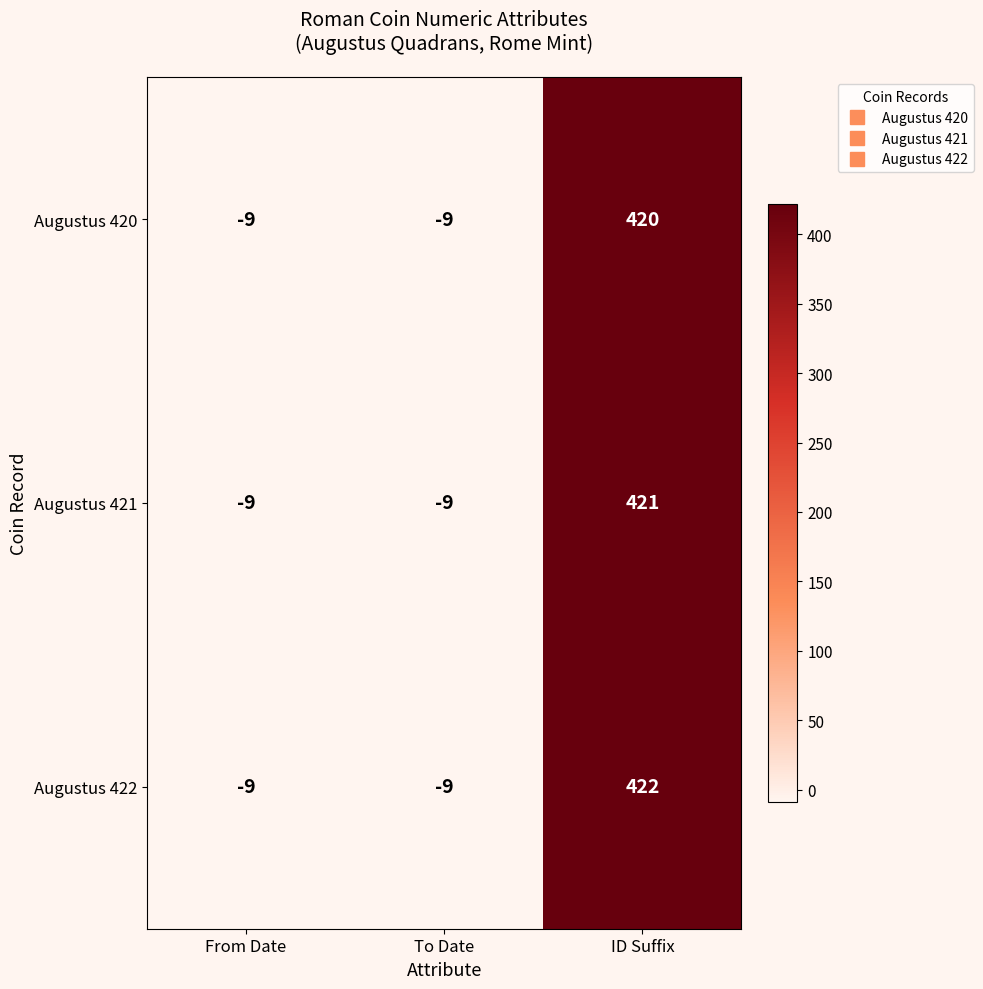

What is the sum of the Augustus 420 values at ID Suffix and To Date?

411